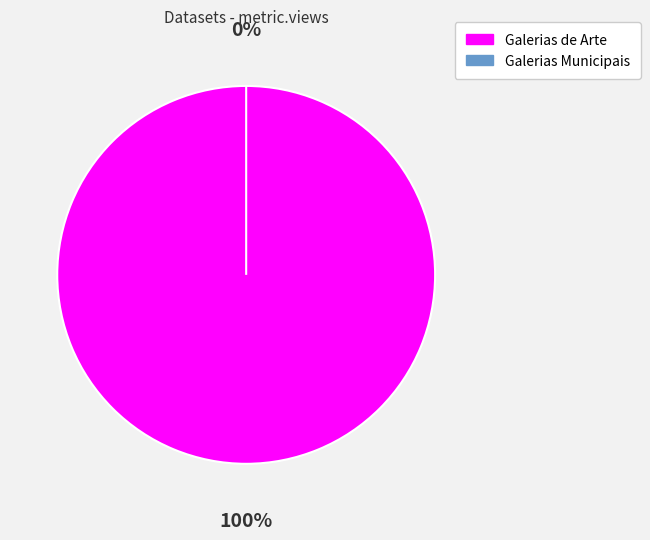

True or false: 5ae9c652c8d8c9146b44cc57 accounts for 99% of the total.

False